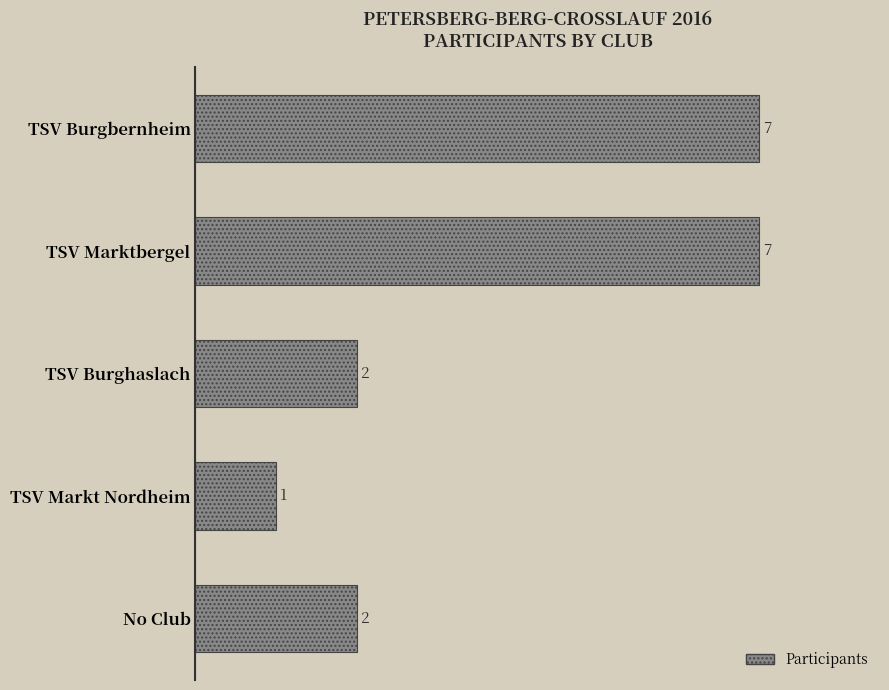

Count the values in the range 2 to 7.

4